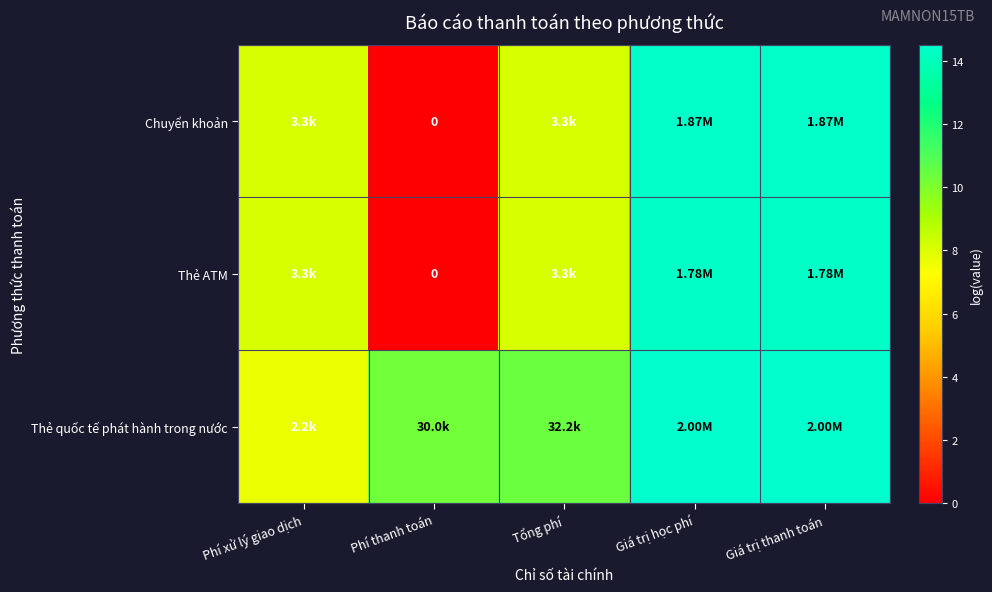

What is the highest value of the Chuyển khoản series?

14.4